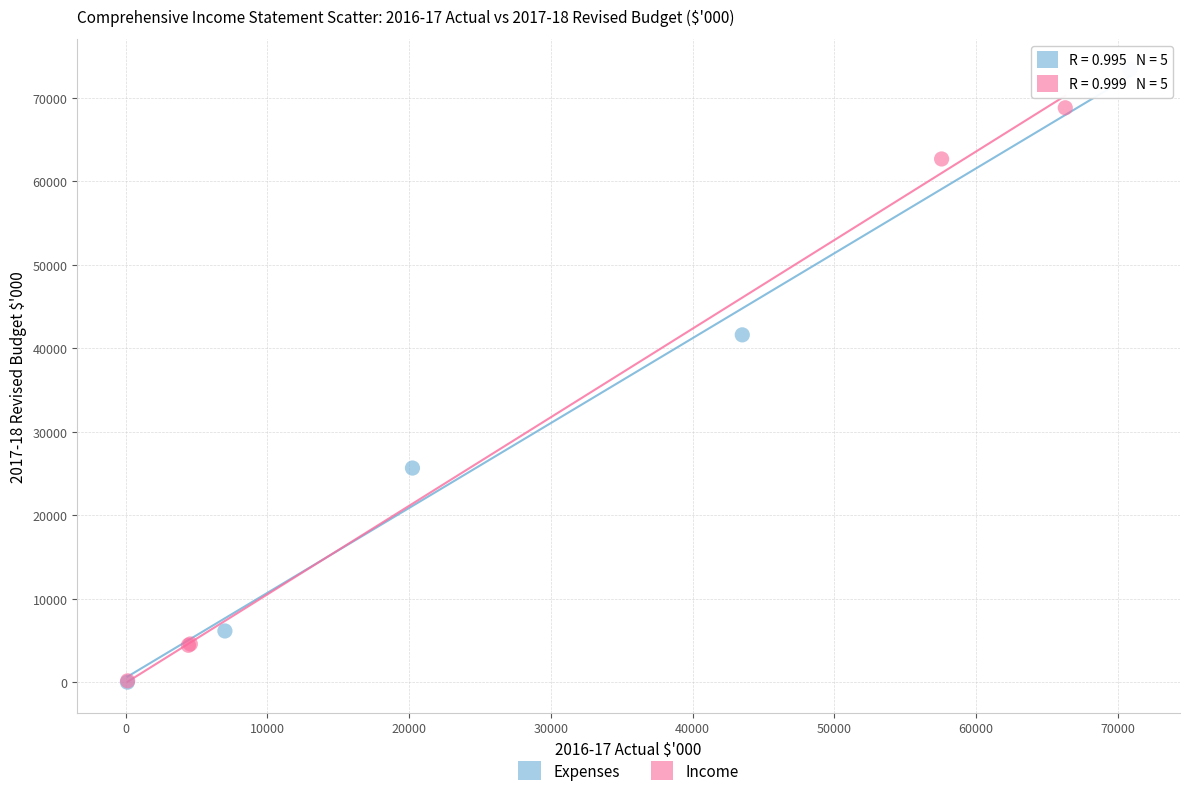

Which series has the largest Y range (max minus min)?

Expenses